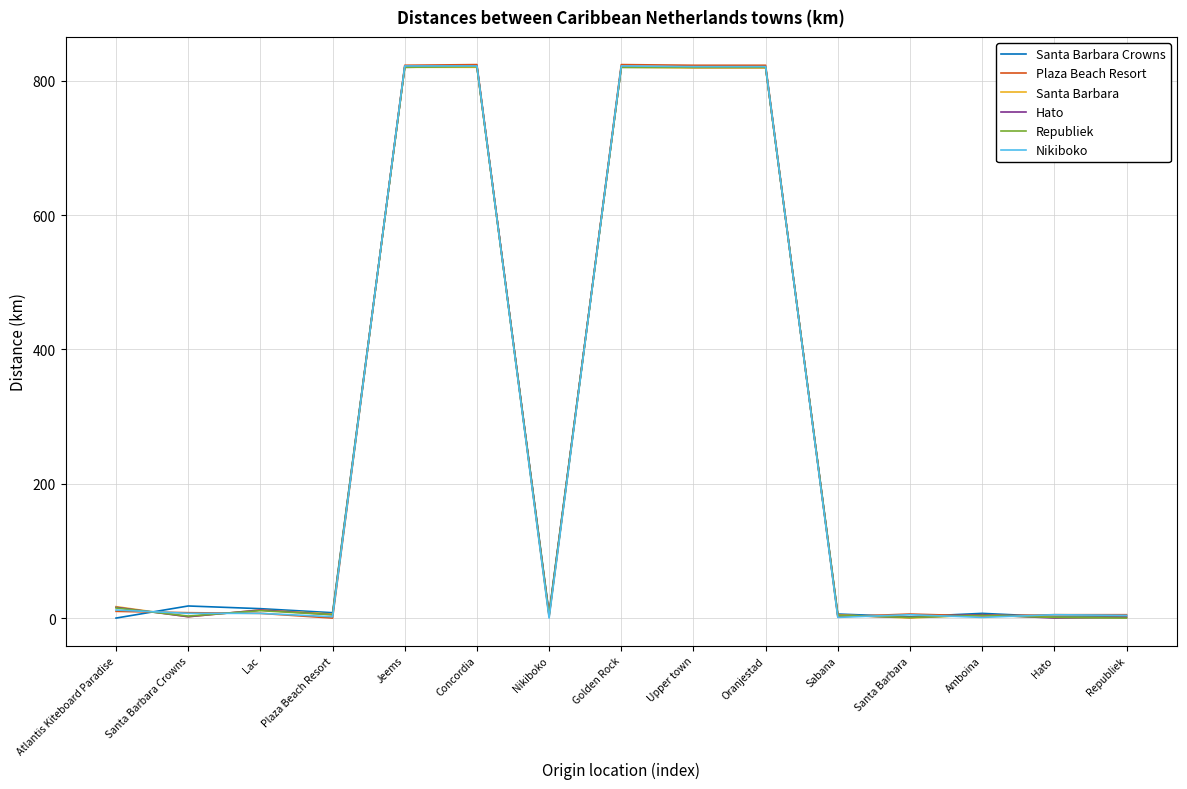

How many distinct data groups are displayed?

6